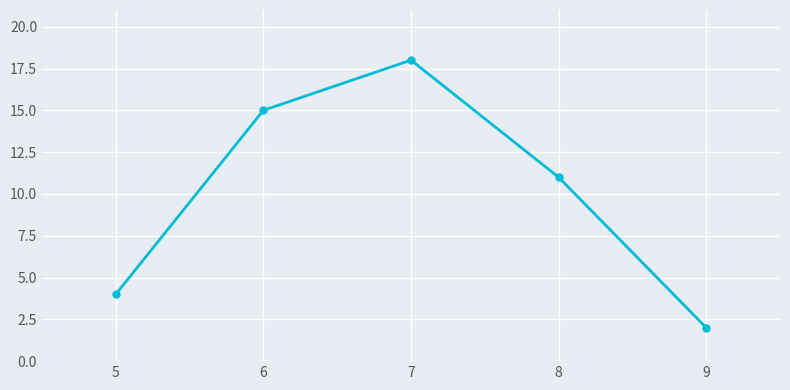

What is the value of the 3rd point from the left?

18